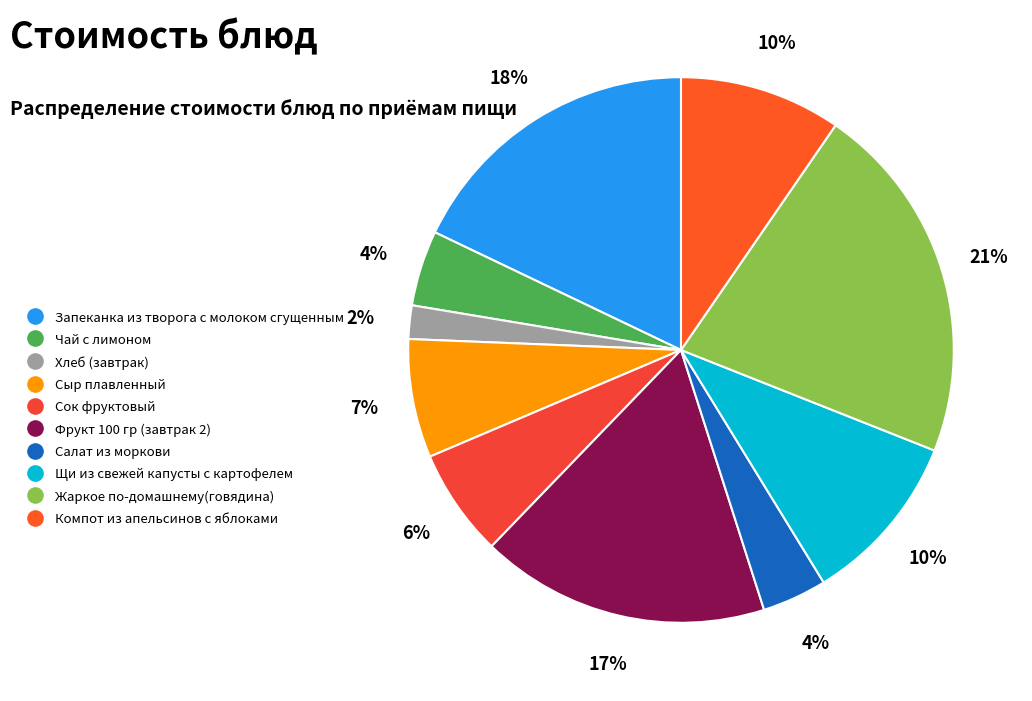

How many slices are in this pie chart?

10